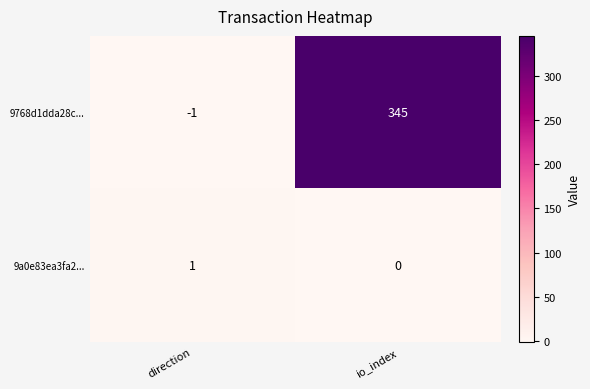

What is the difference between the maximum and minimum values in the 9768d1dda28c... series?

346